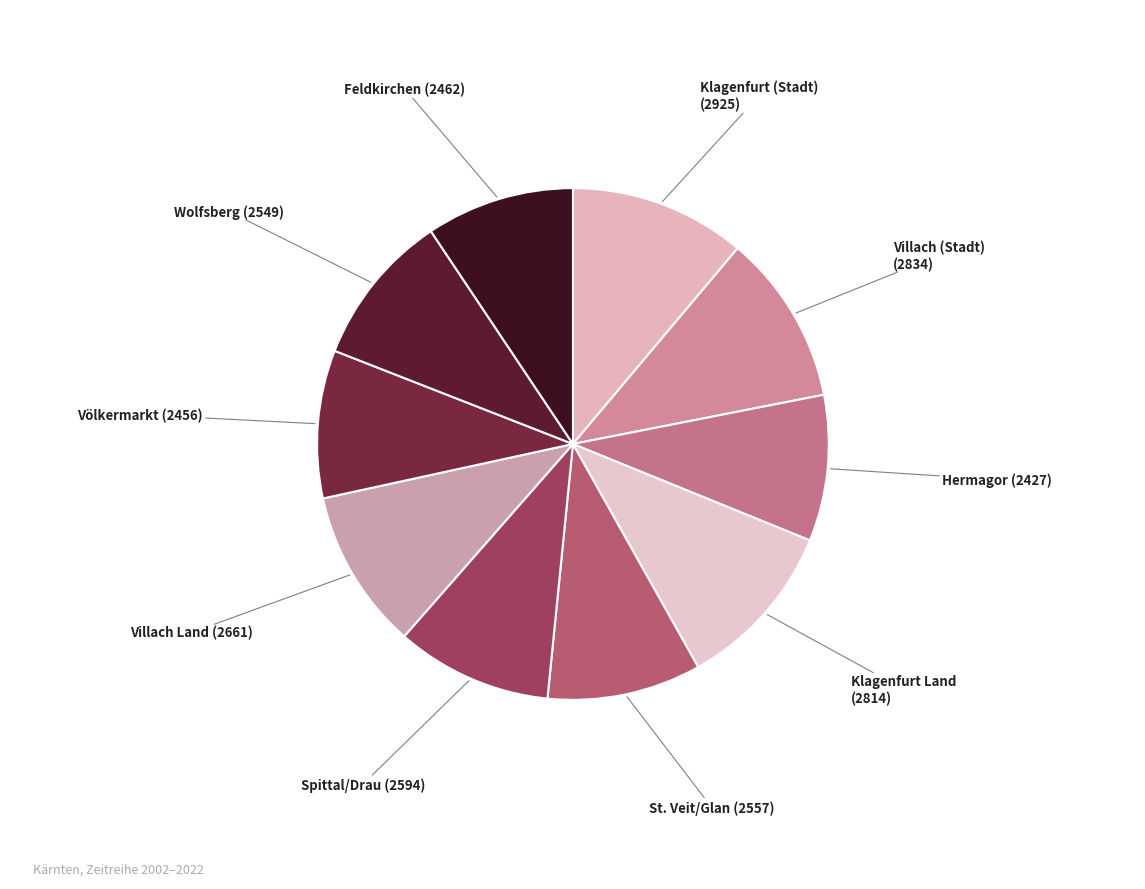

Is there a majority slice in this chart?

No